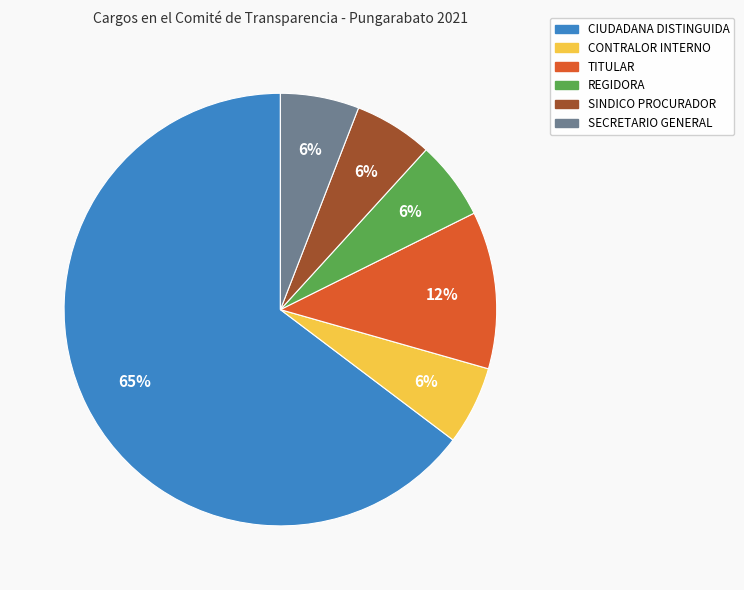

To the nearest percent, what is the average slice percentage?

17%